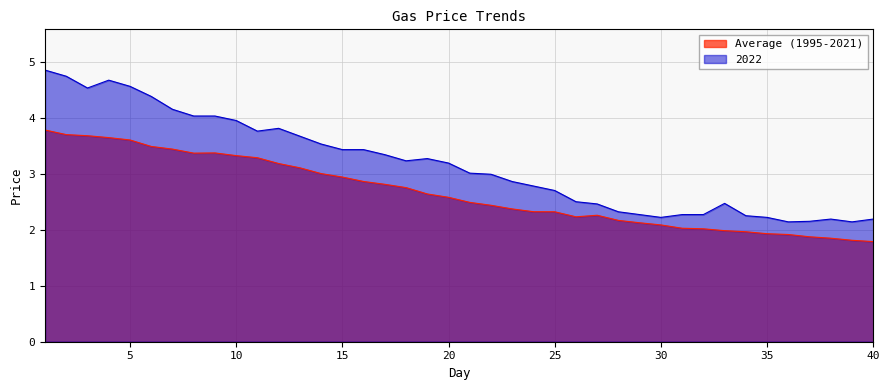

What is the difference between the maximum and second lowest values in the Average (1995-2021) series?

2.0